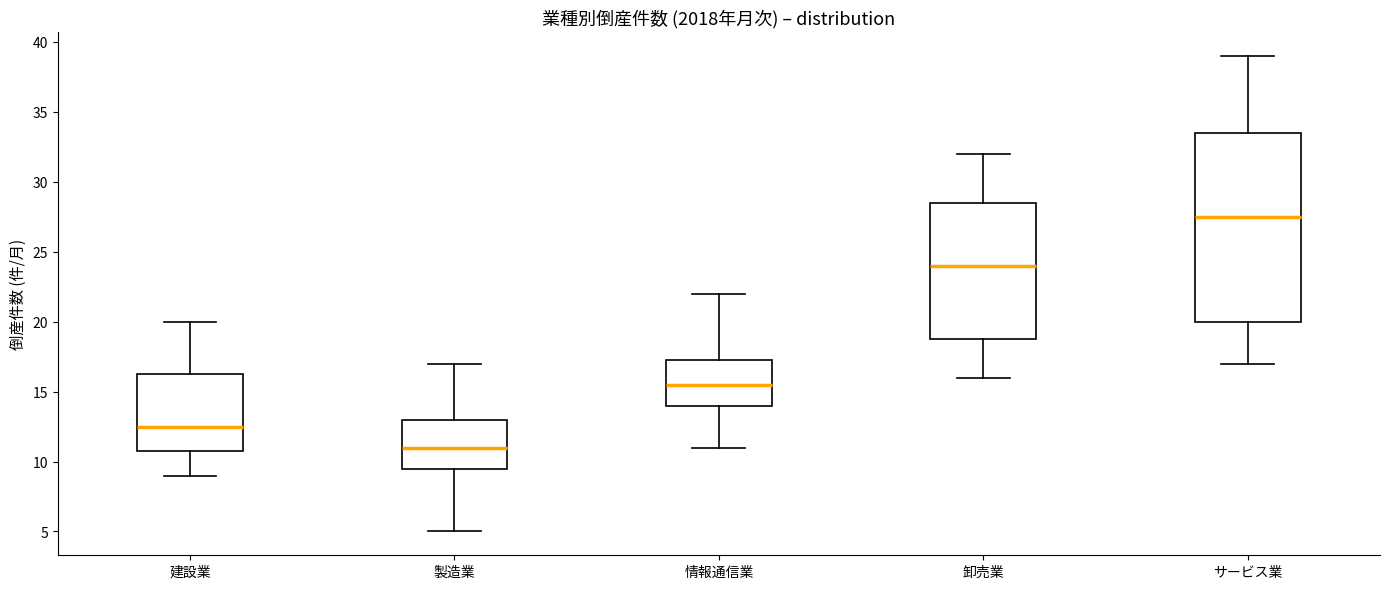

Comparing the boxes themselves (not the whiskers), which one is the tallest?

サービス業